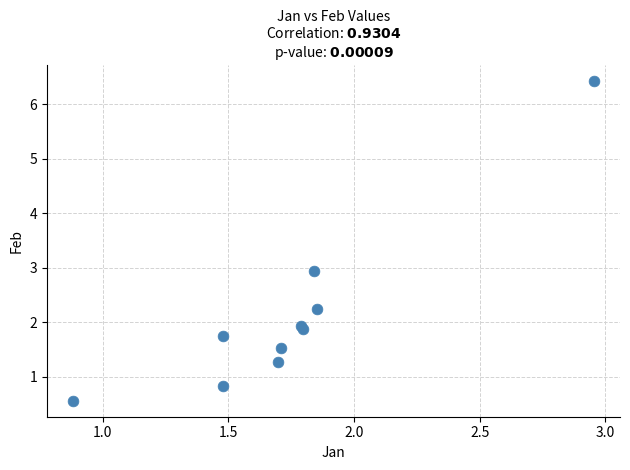

What Y value in the scatter plot is closest to 3?

2.9